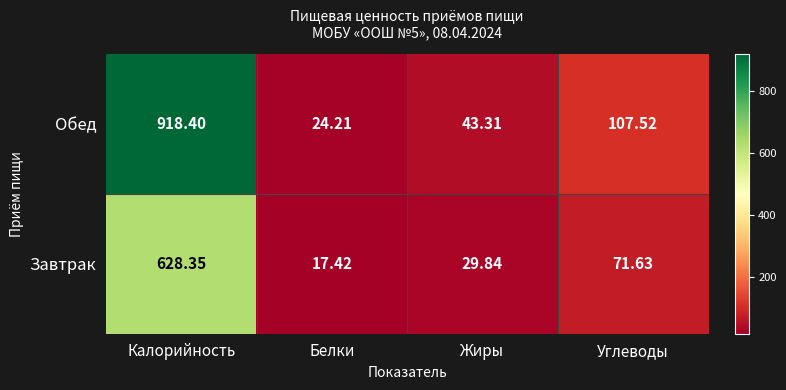

Which label corresponds to the largest value in the chart?

Калорийность